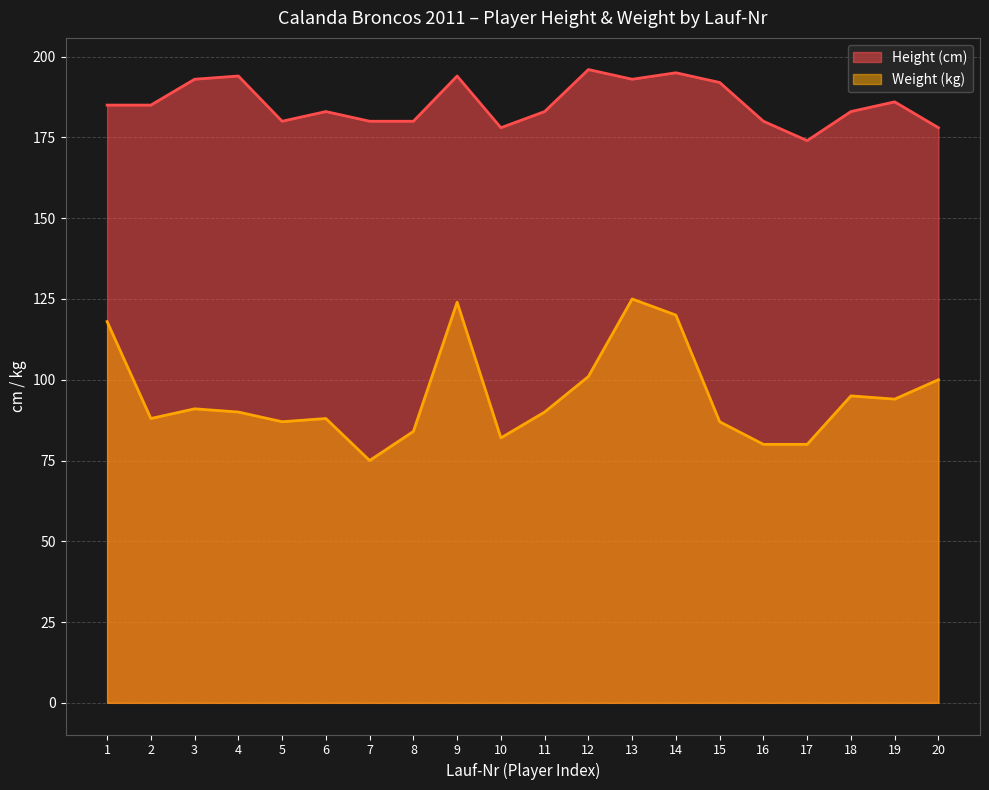

True or false: Weight (kg) and Height (cm) intersect in this chart.

False